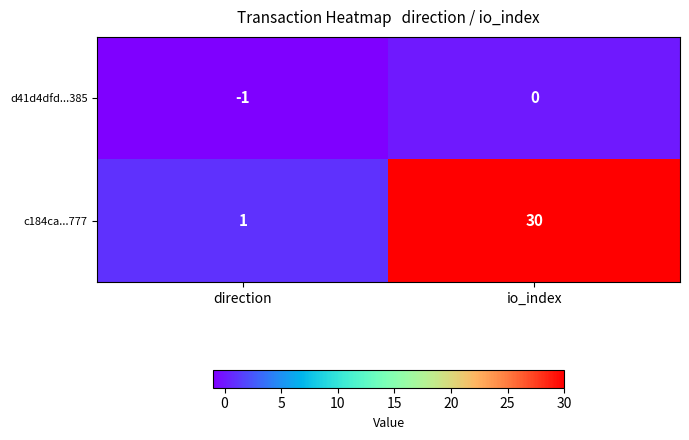

Rank the categories by d41d4dfd...385 value from lowest to highest.

direction, io_index